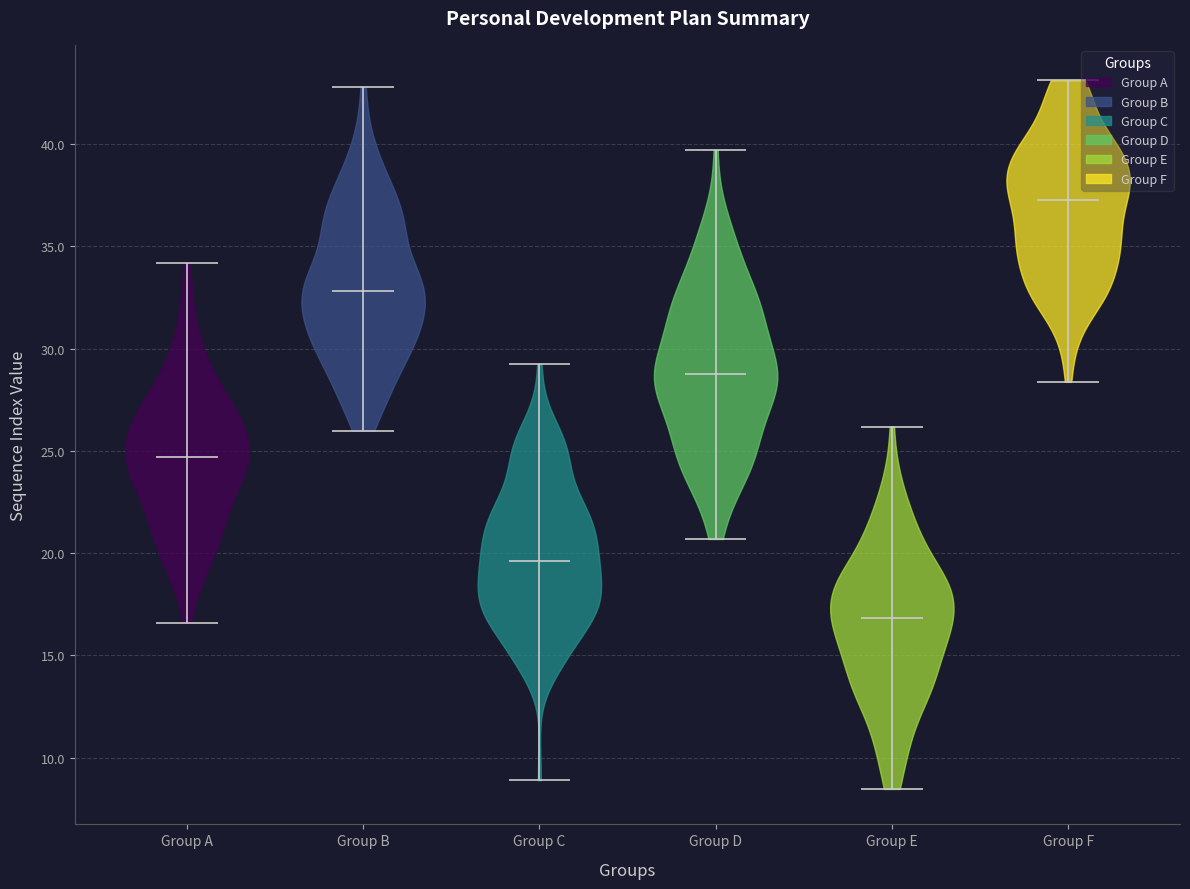

Reading left to right, read every violin against the y-axis: where its median line is, and the lowest and highest points it reaches. The values are not printed on the chart, so give them approximately, as read against the axis.

Group A: median line 24.5, lowest point 16.5, highest point 34.0
Group B: median line 33.0, lowest point 26.0, highest point 43.0
Group C: median line 19.5, lowest point 9.0, highest point 29.0
Group D: median line 28.5, lowest point 20.5, highest point 39.5
Group E: median line 17.0, lowest point 8.5, highest point 26.0
Group F: median line 37.0, lowest point 28.5, highest point 43.0